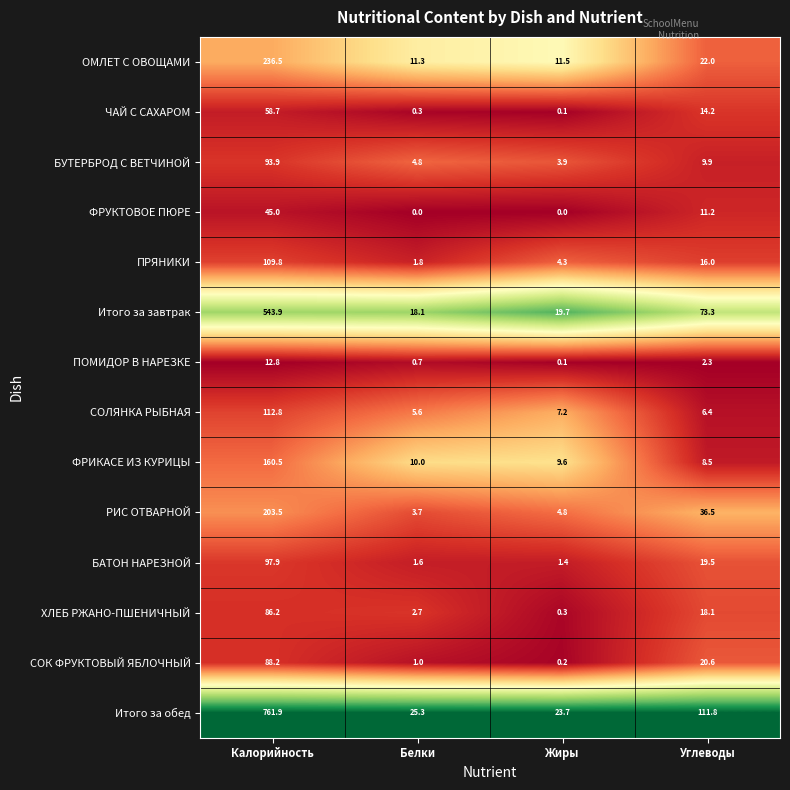

How many series are shown in this chart?

14